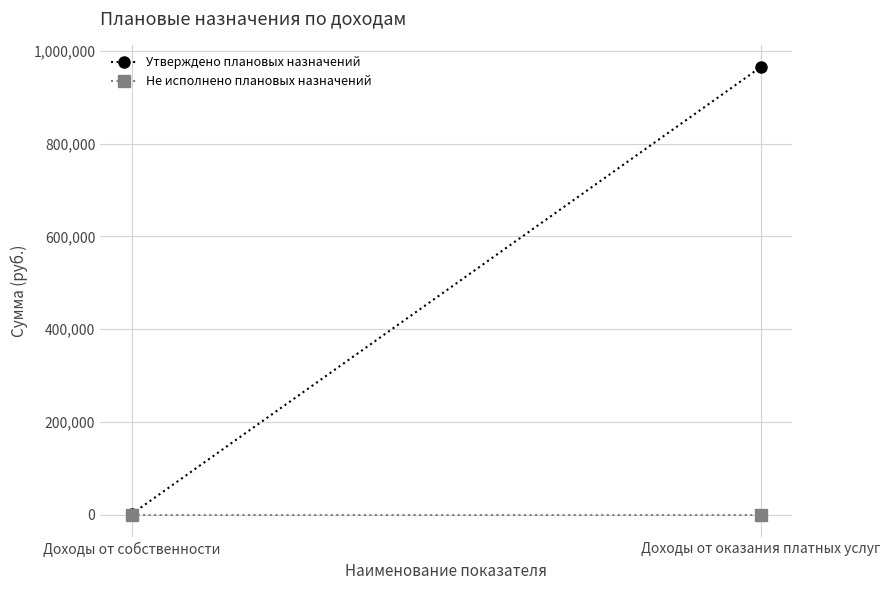

Reading left to right, extract all data points from this chart.

Утверждено плановых назначений: 1945.2	964459.5
Не исполнено плановых назначений: 0.0	0.0